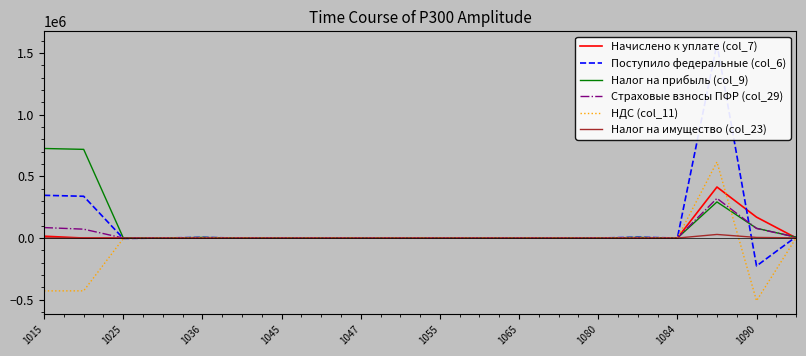

What is the label of the 16th point from the right?

1036